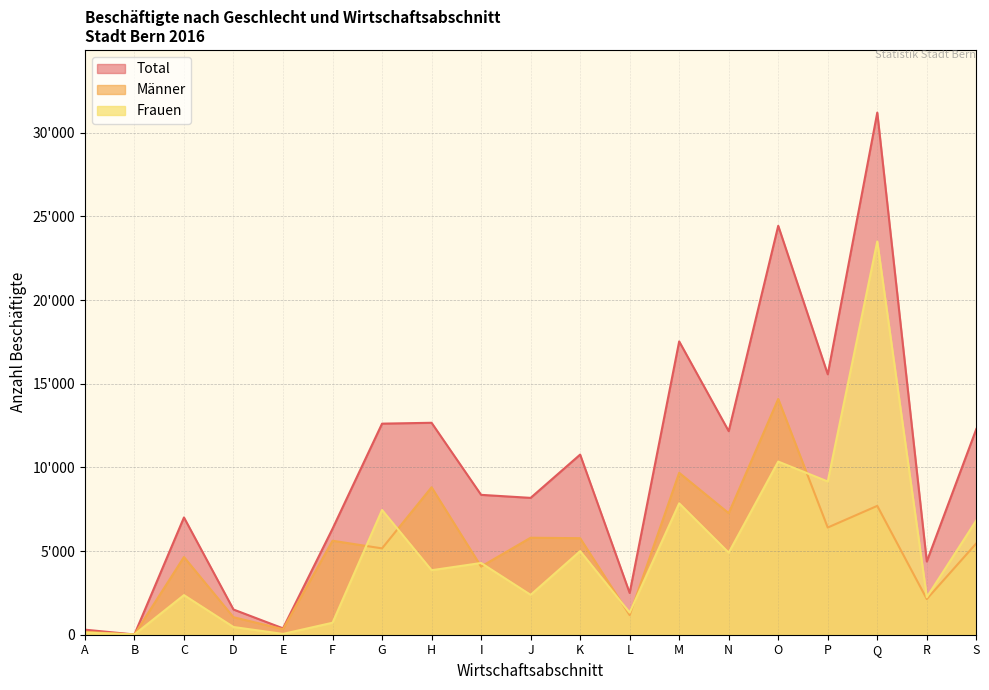

The value of Männer at S is 7756. True or false?

False